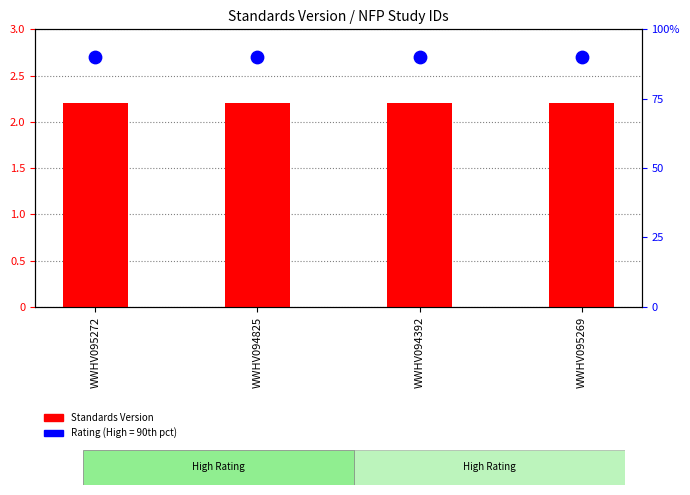

Is the value of Rating (High=90th pct) at WWHV095272 greater than the value of Standards Version at WWHV095269?

Yes